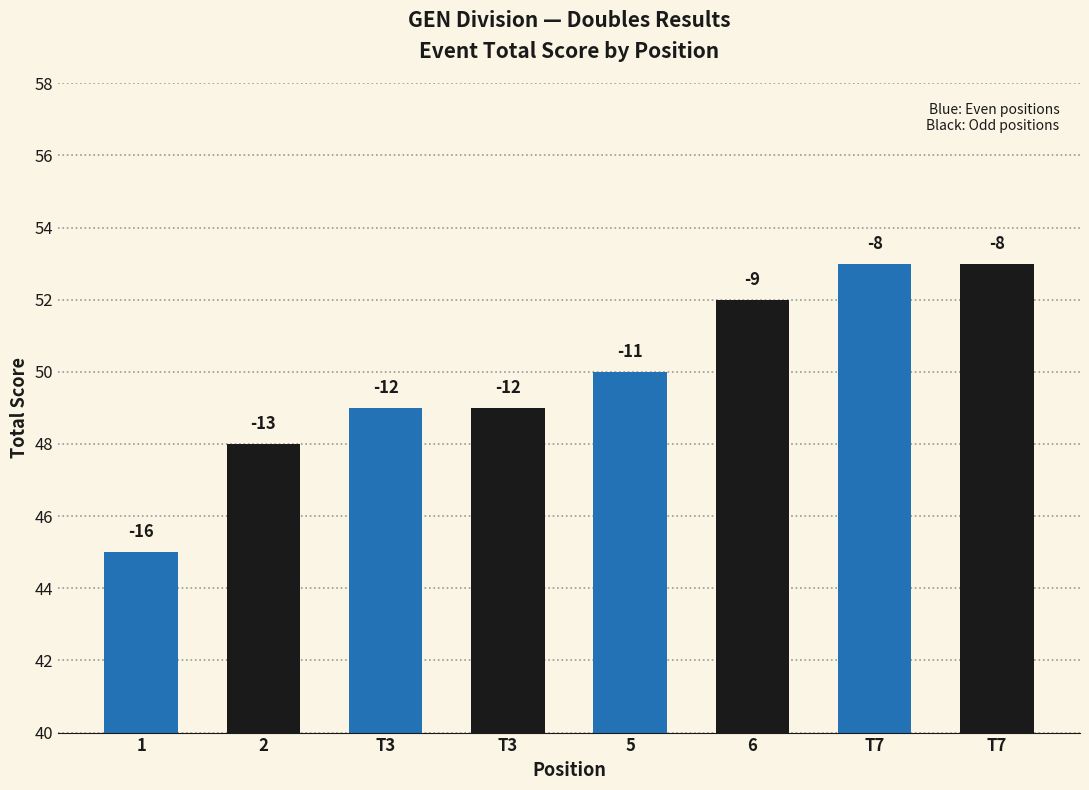

How many bars are there in total?

8